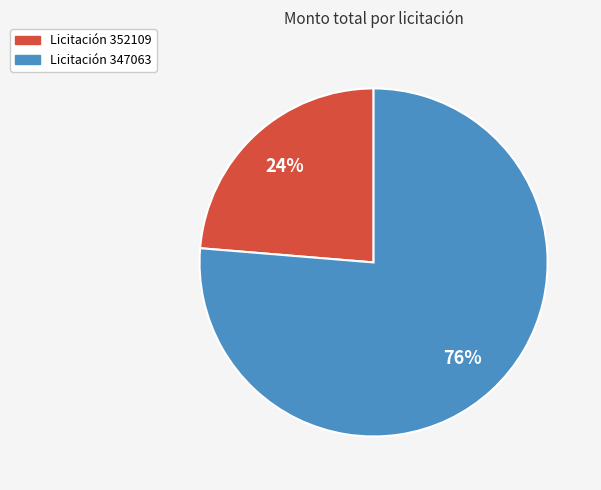

Is there a majority slice in this chart?

Yes